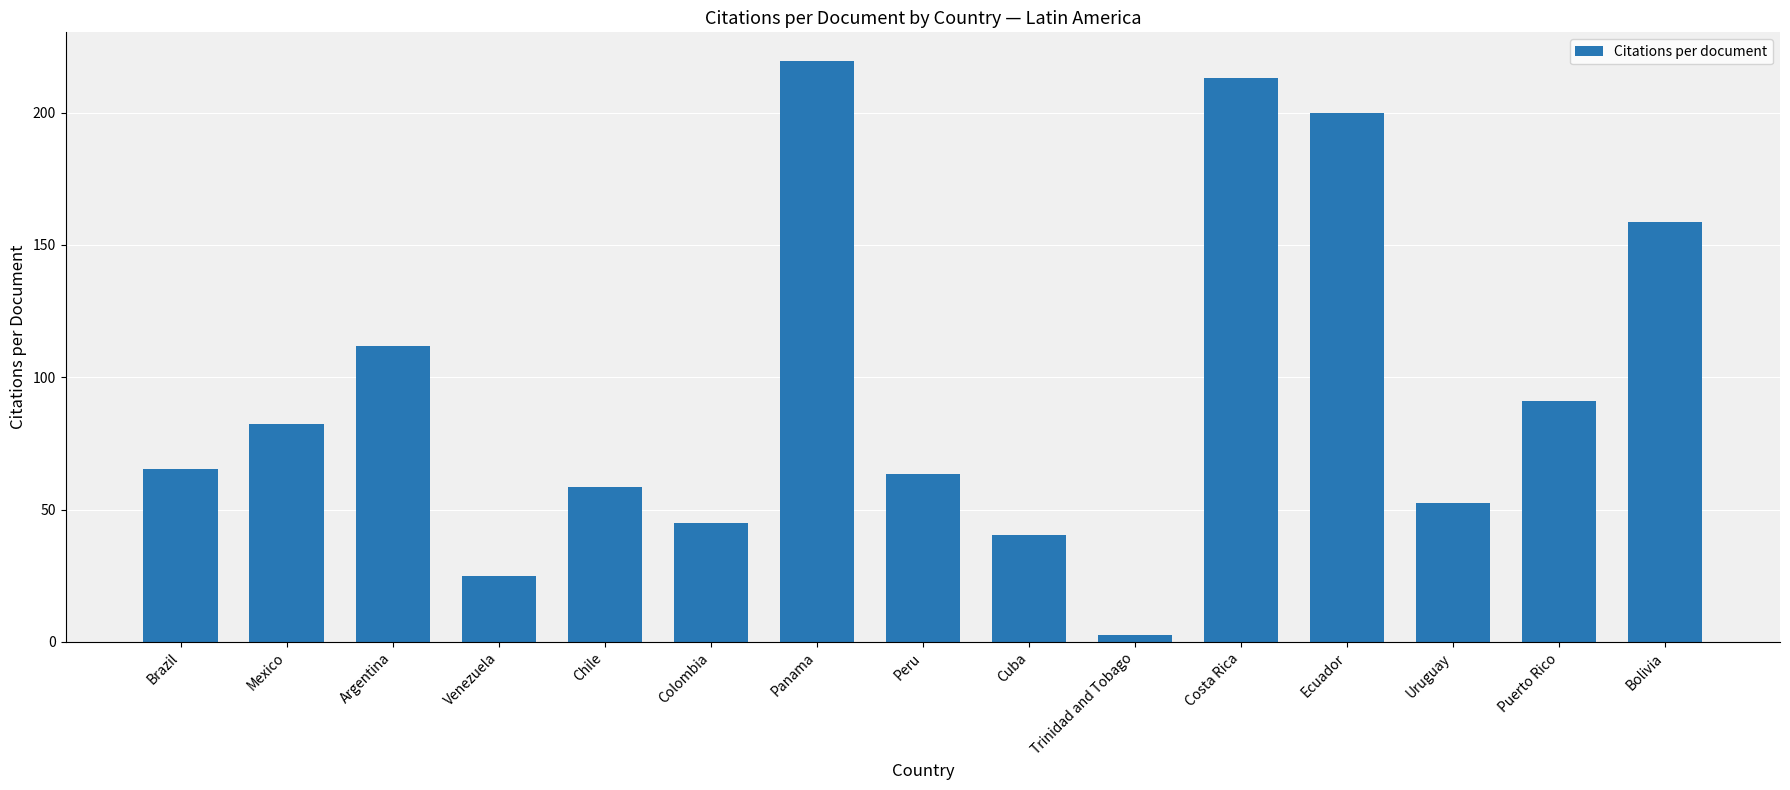

What is the difference between the values at Venezuela and Costa Rica?

188.3